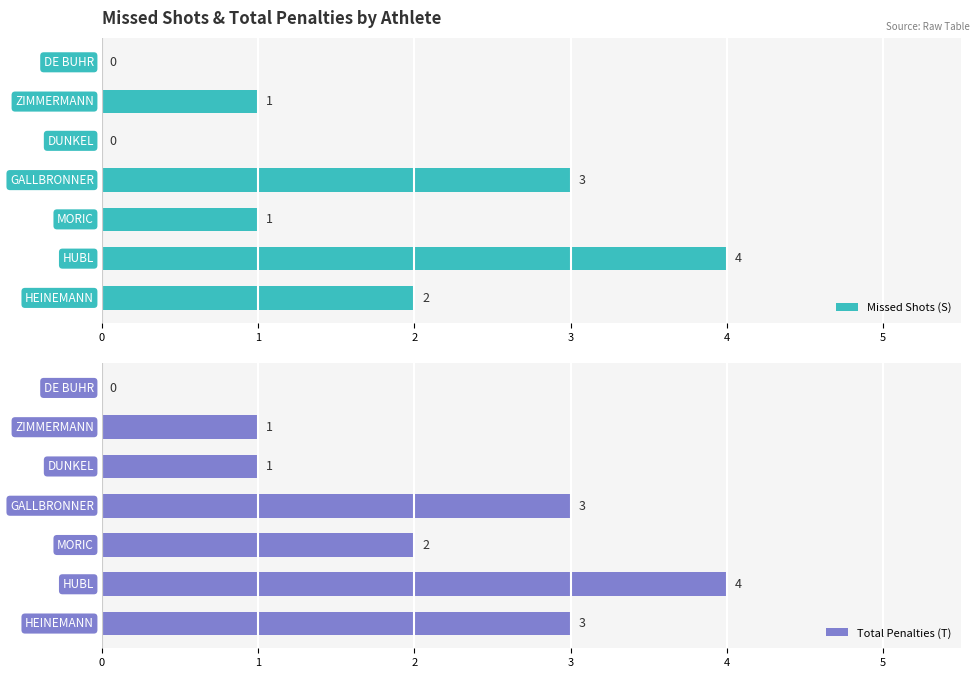

Reading left to right, transcribe all the data shown in this chart.

Missed Shots (S): 0=0	1=1	2=0	3=3	4=1	5=4	6=2
Total Penalties (T): 0=0	1=1	2=1	3=3	4=2	5=4	6=3